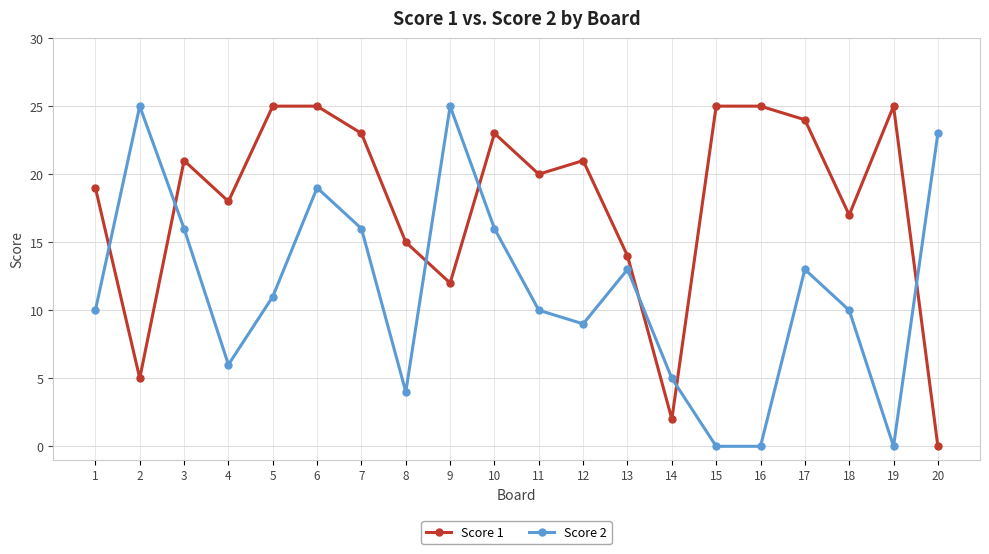

What is the value of the Score 2 point at the 12th from the left?

9